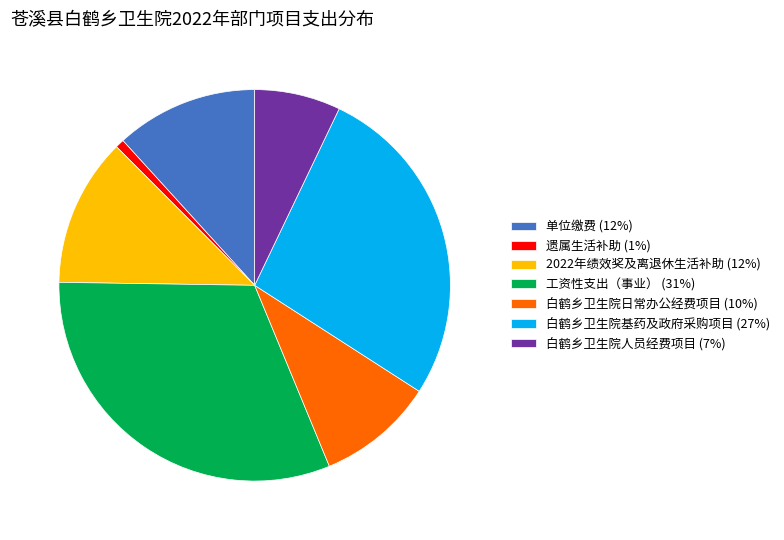

Does 单位缴费 account for over 50% of the chart?

No